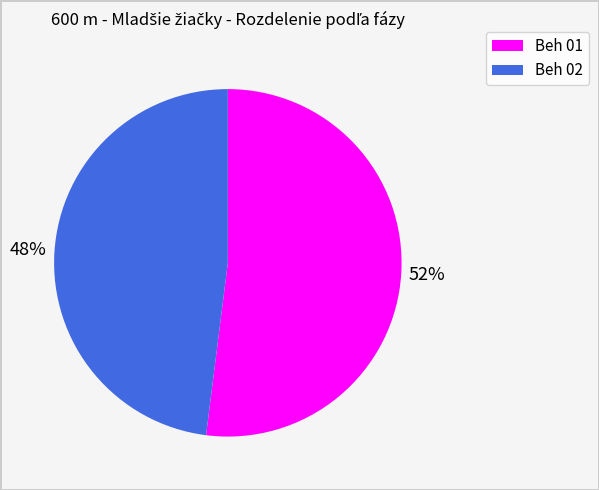

What is the ratio of the value at Beh 01 to the value at Beh 02?

1.1